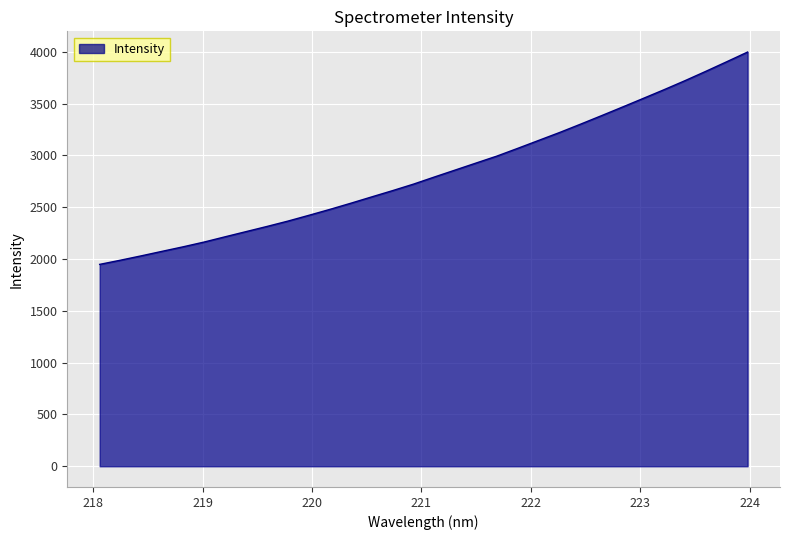

What is the minimum value shown in the chart?

1948.5